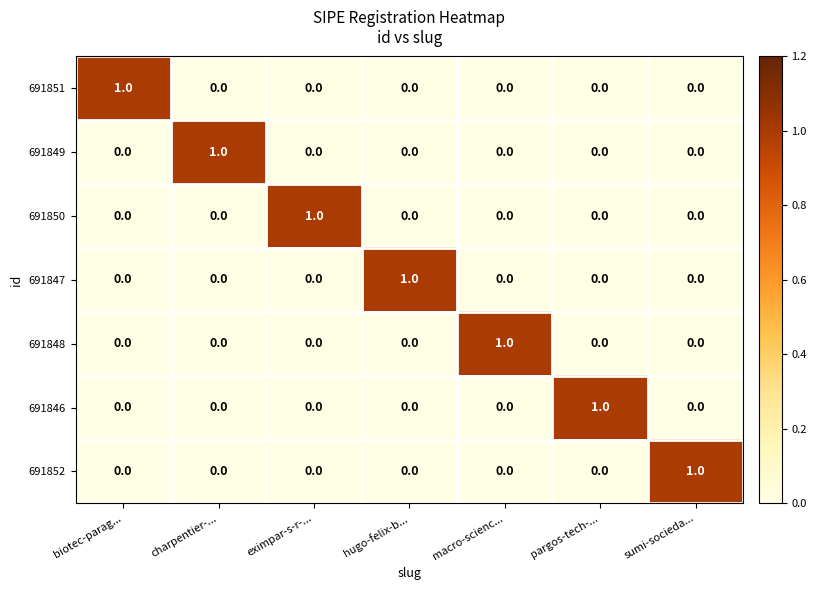

At how many categories does at least one series exceed 0?

7